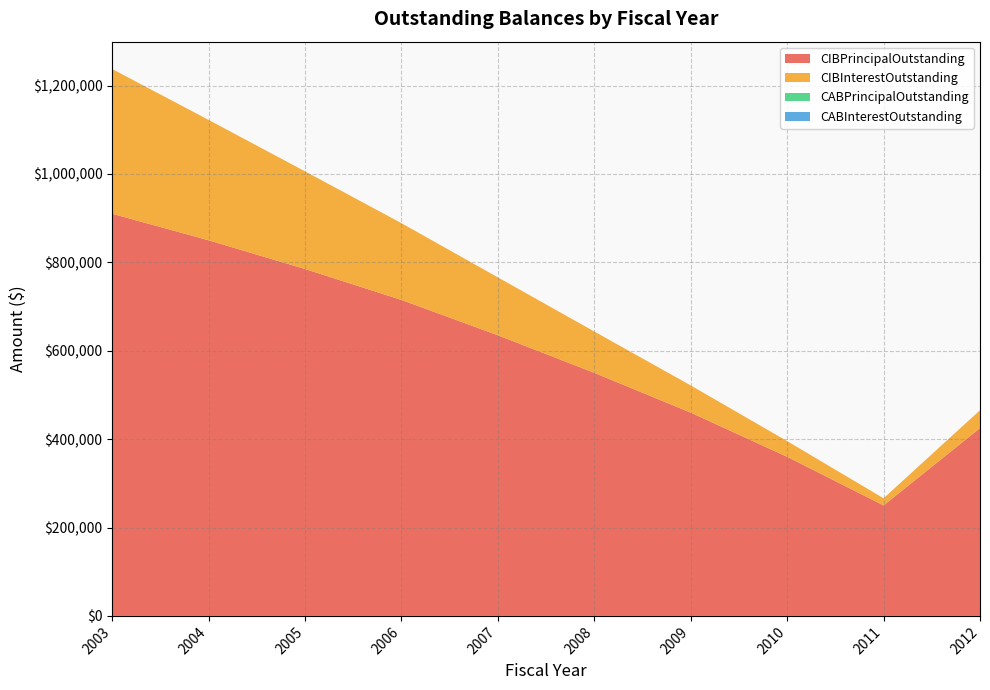

At which label does CIBPrincipalOutstanding reach its peak?

2003